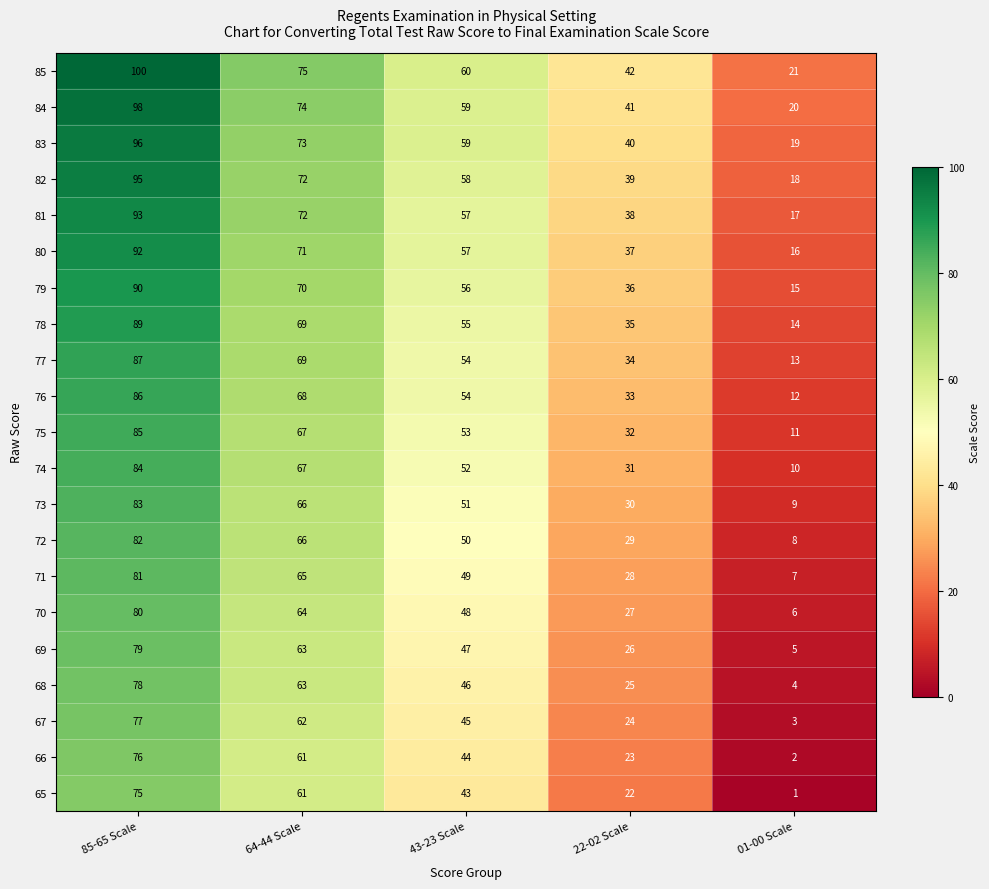

At which label does 72 first exceed 50?

85-65 Scale